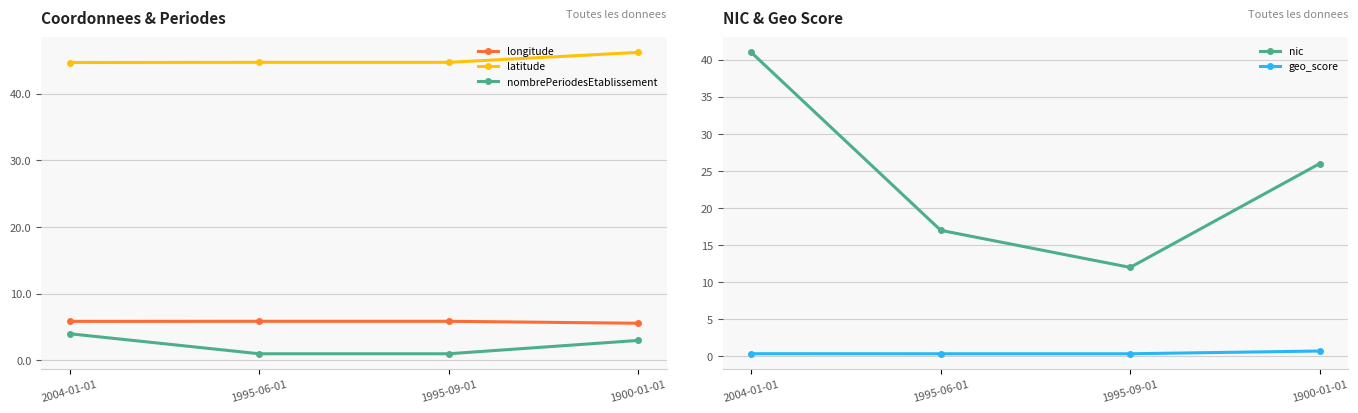

At which label does latitude reach its minimum?

2004-01-01